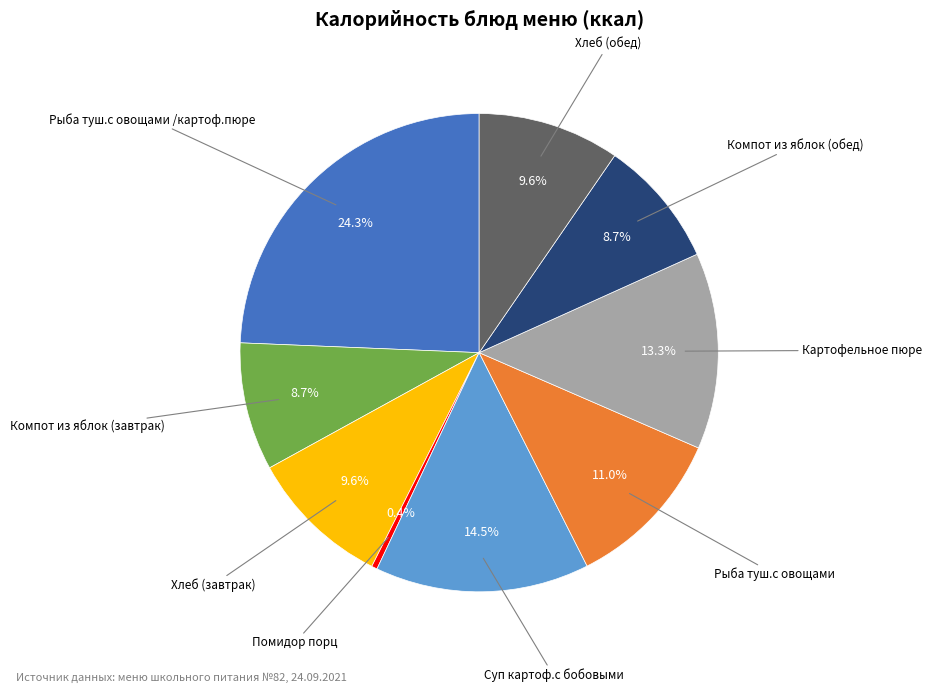

Is there a majority slice in this chart?

No